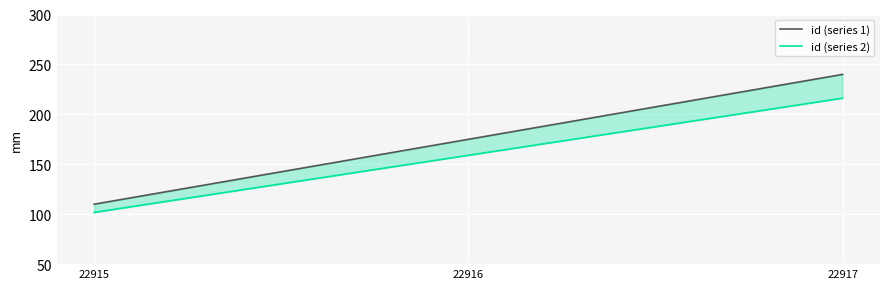

How many categories are shown in the chart?

3